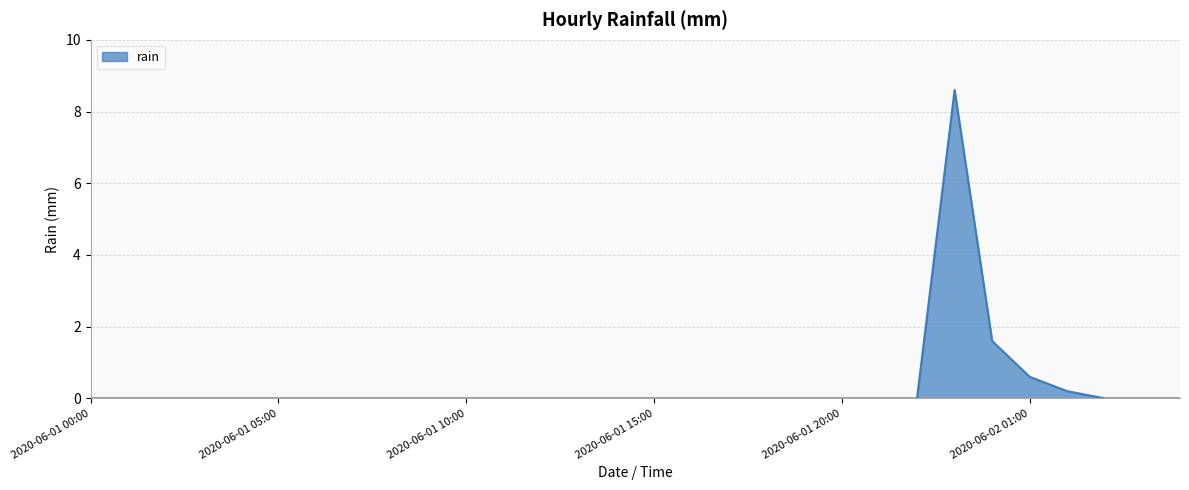

What is the maximum value shown in the chart?

8.6